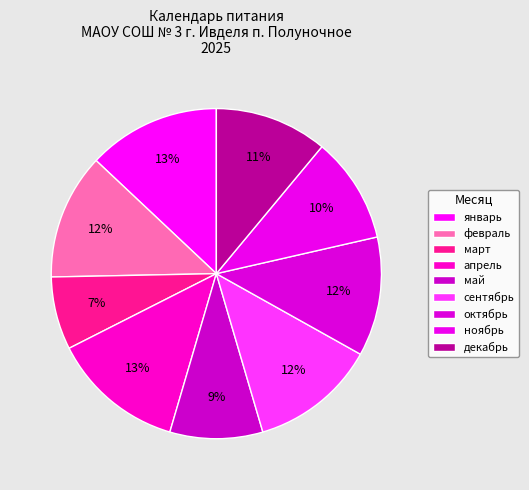

What is the ratio of the value at январь to the value at март?

1.8